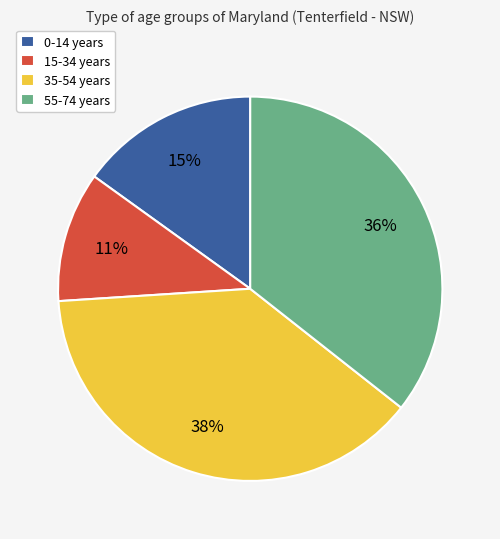

Count the number of slices in the pie.

4